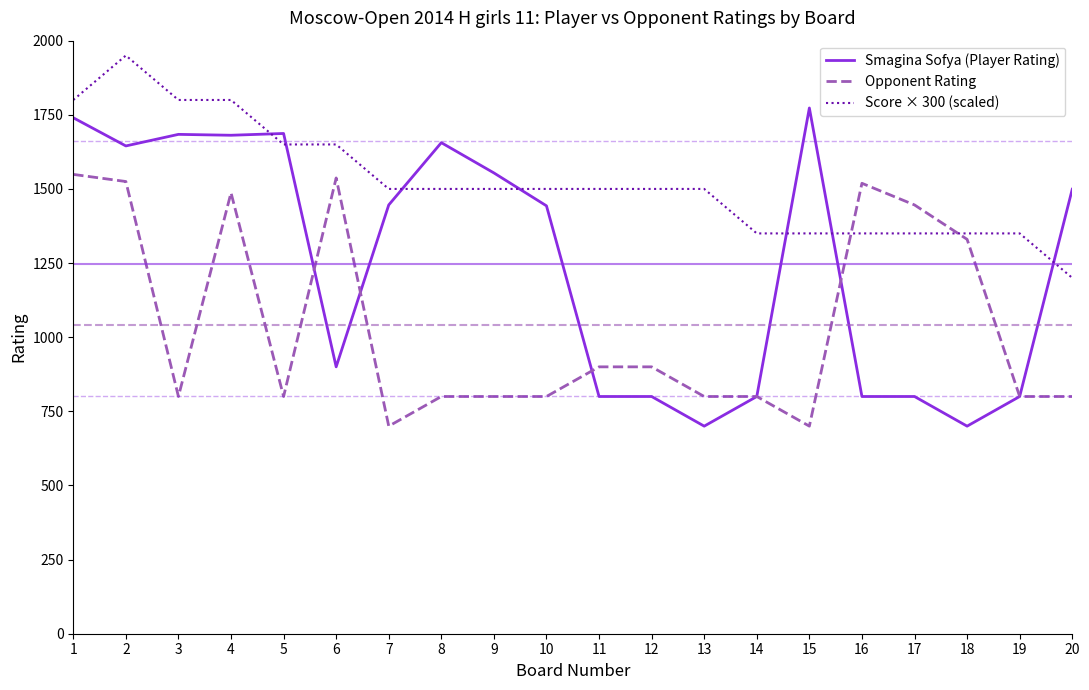

Which category has the lowest value in the Score × 300 (scaled) series?

20